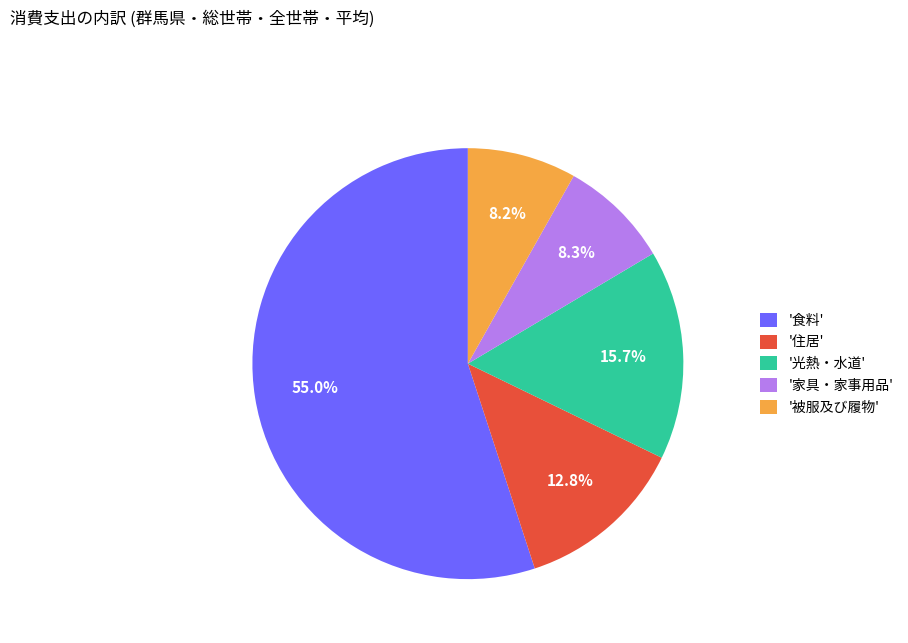

Does any single category account for the majority?

Yes